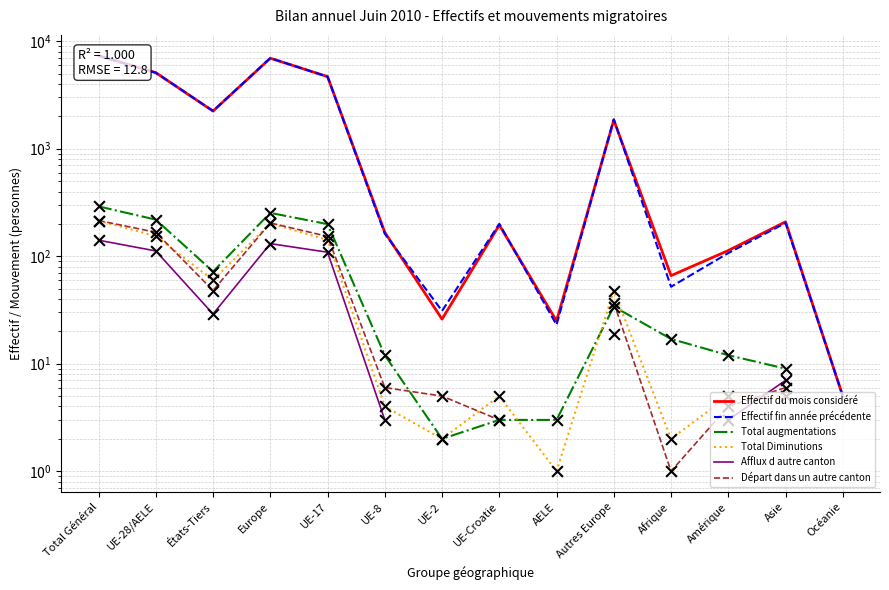

Which series has the largest total across all categories?

Effectif fin année précédente